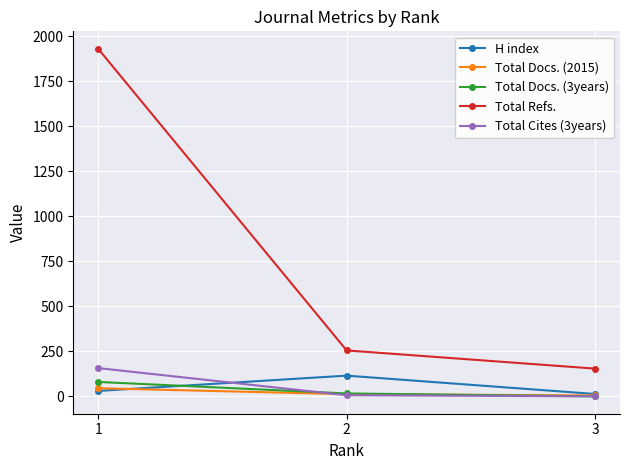

What is the greatest value displayed?

1931